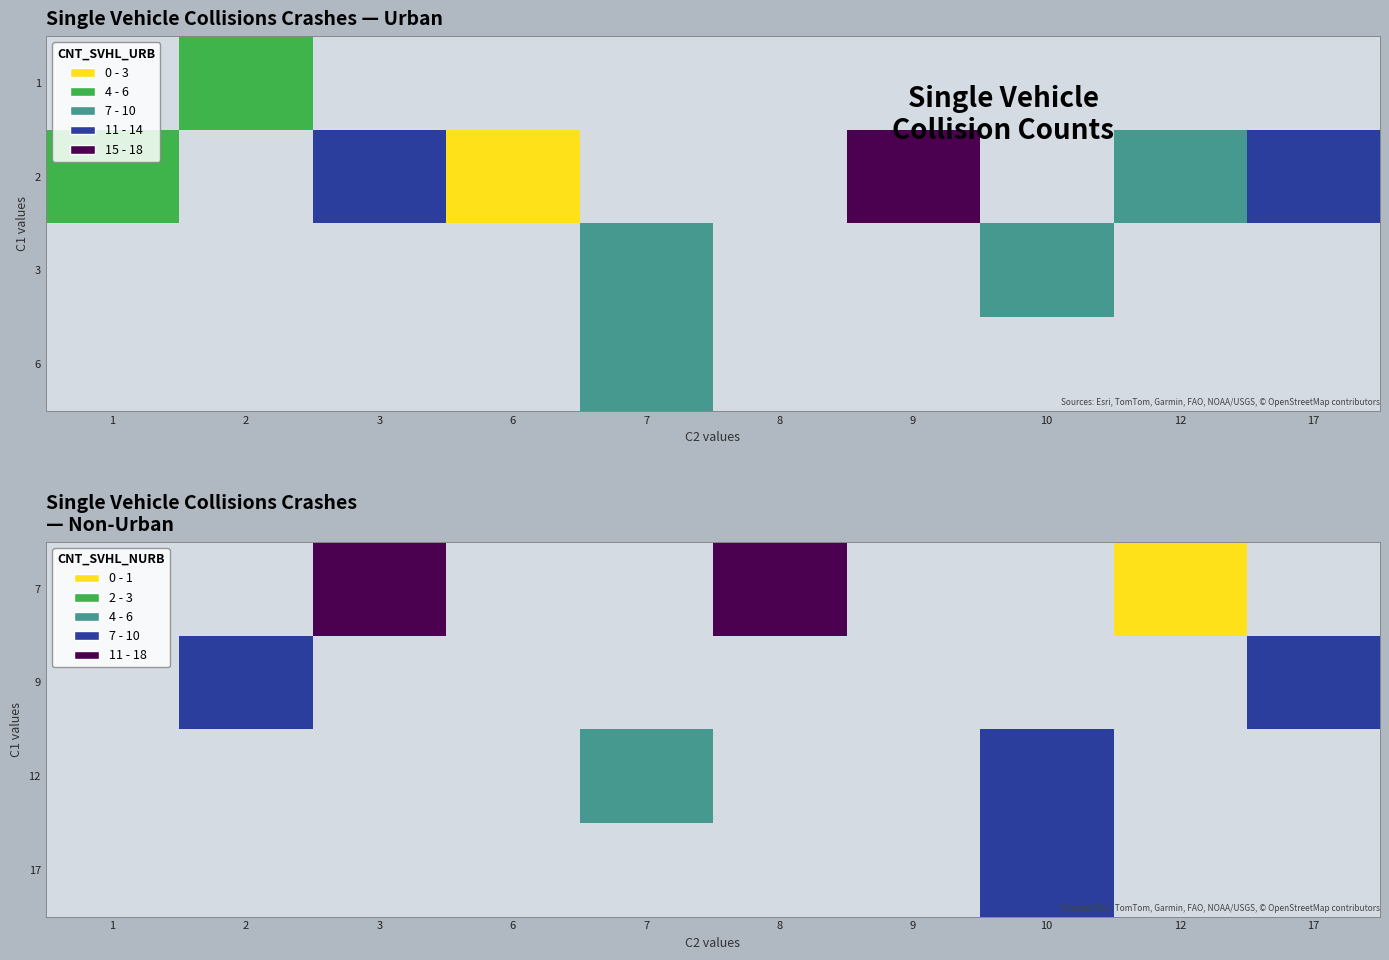

Which label corresponds to the largest value in the chart?

3